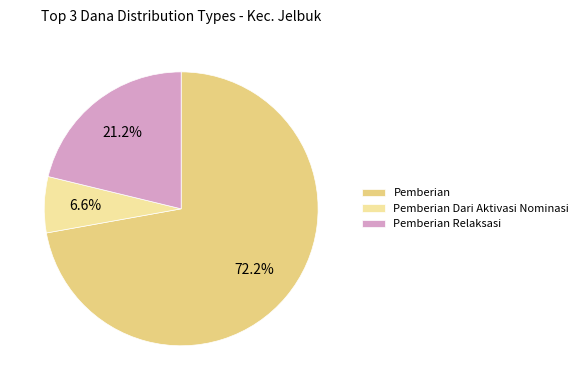

Rank the categories by value from lowest to highest.

Pemberian Dari Aktivasi Nominasi, Pemberian Relaksasi, Pemberian